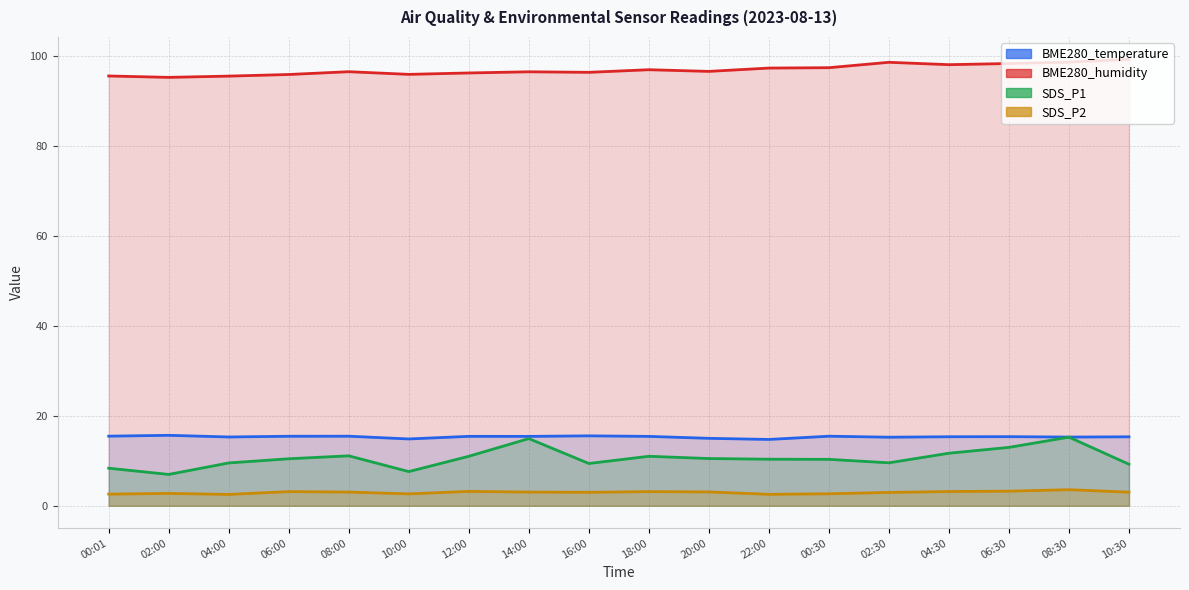

Does the chart have visible grid lines?

Yes